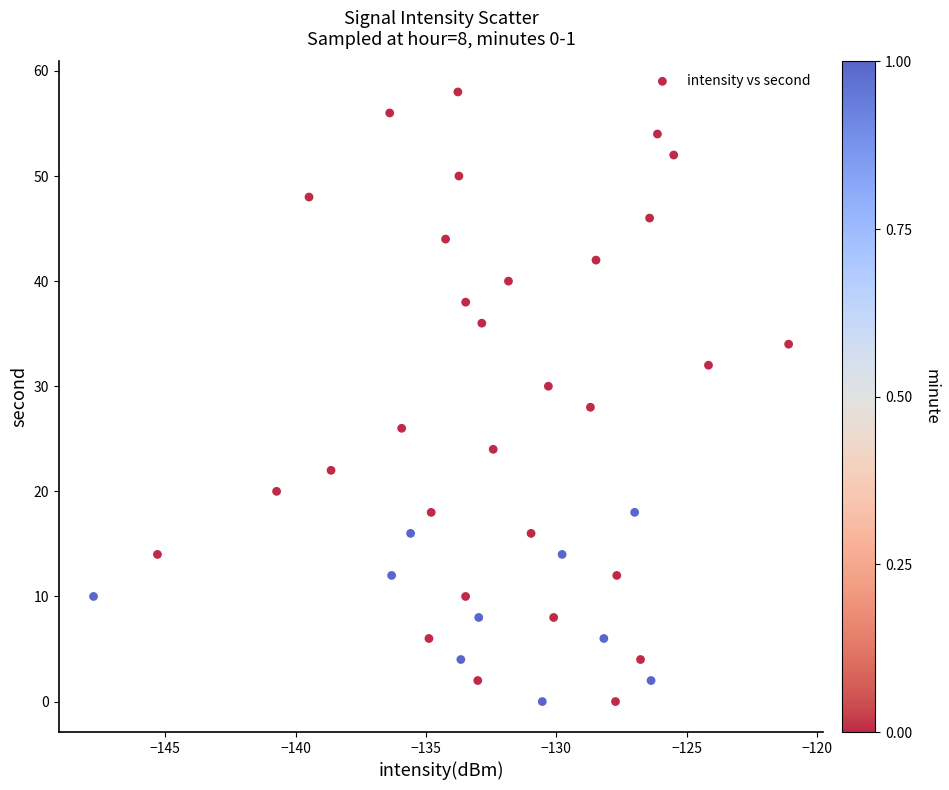

What is the range of Y values (max minus min)?

58